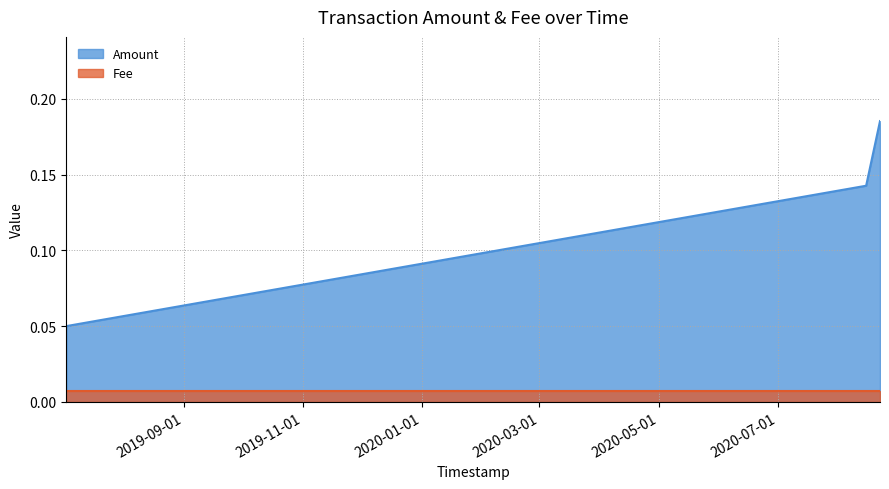

Reading right to left, list all the values displayed in this chart.

2020-08-22 06:37:09=0.2	2020-08-15 04:14:59=0.1	2019-07-02 21:27:12=0.1